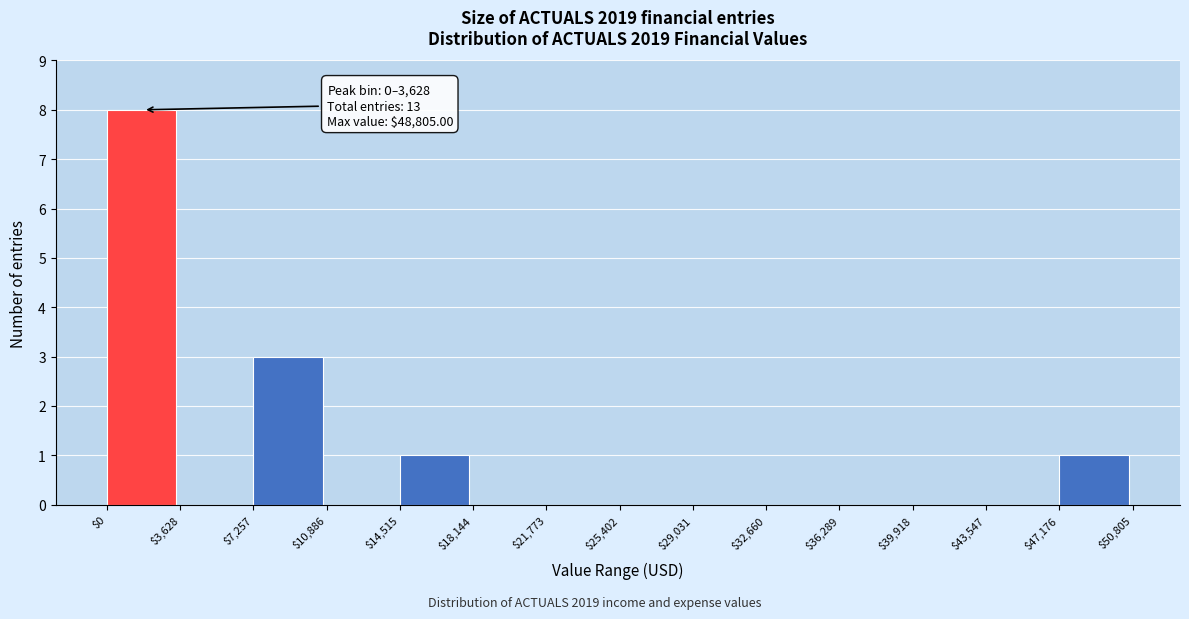

Over which range of the x-axis is the bar tallest?

$0 to $3,628